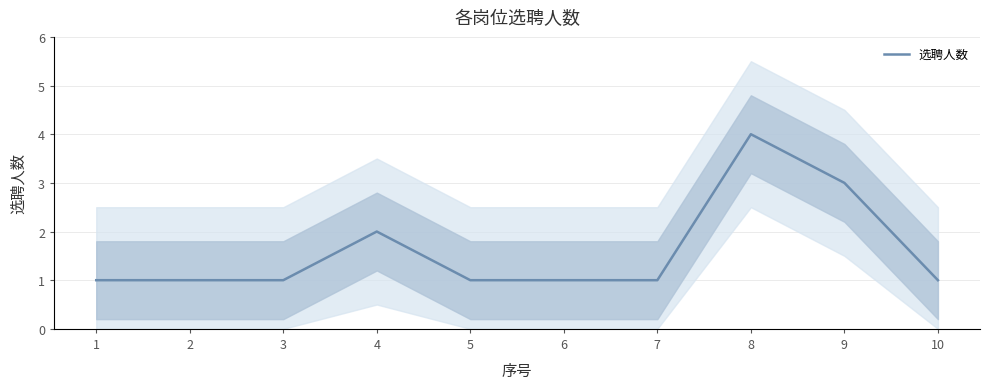

True or false: the data shows 0 at 7.

False